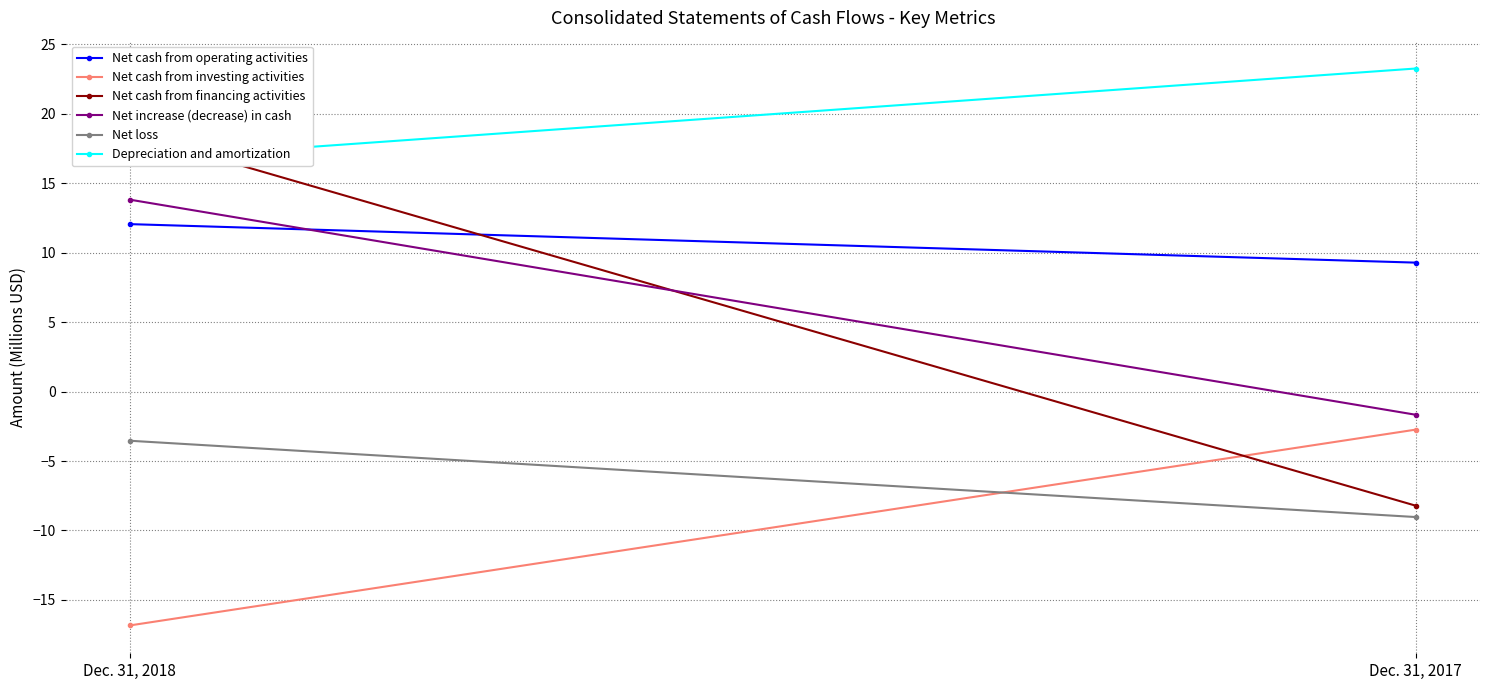

What is the value of the Net increase (decrease) in cash point at the 1st from the left?

13.8